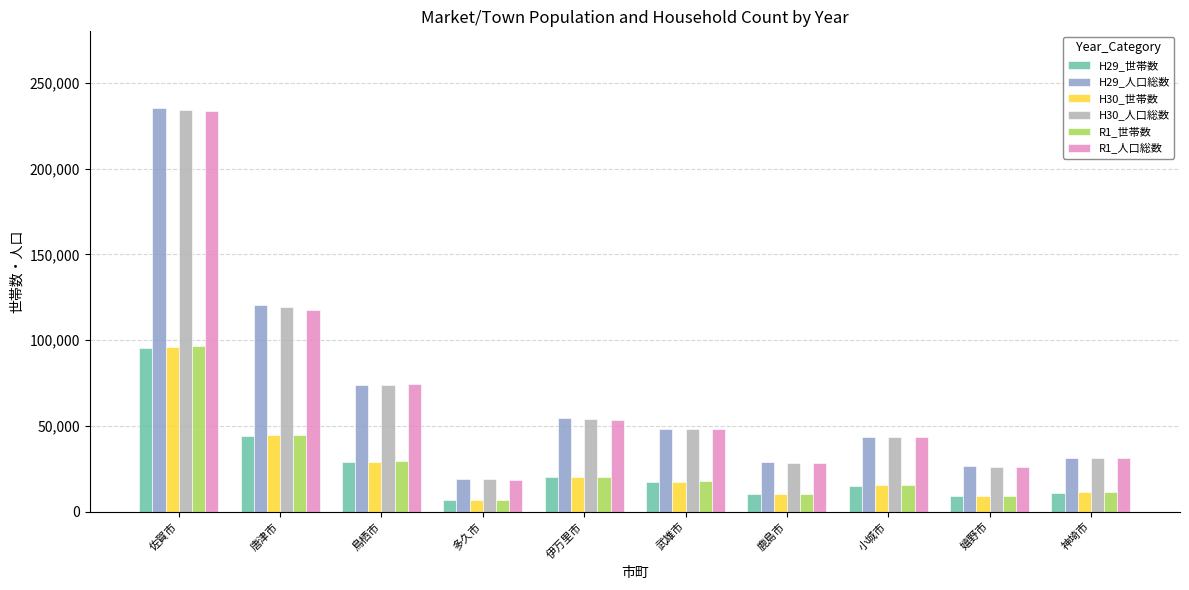

What is the value of the H30_世帯数 bar at the 10th from the left?

11324